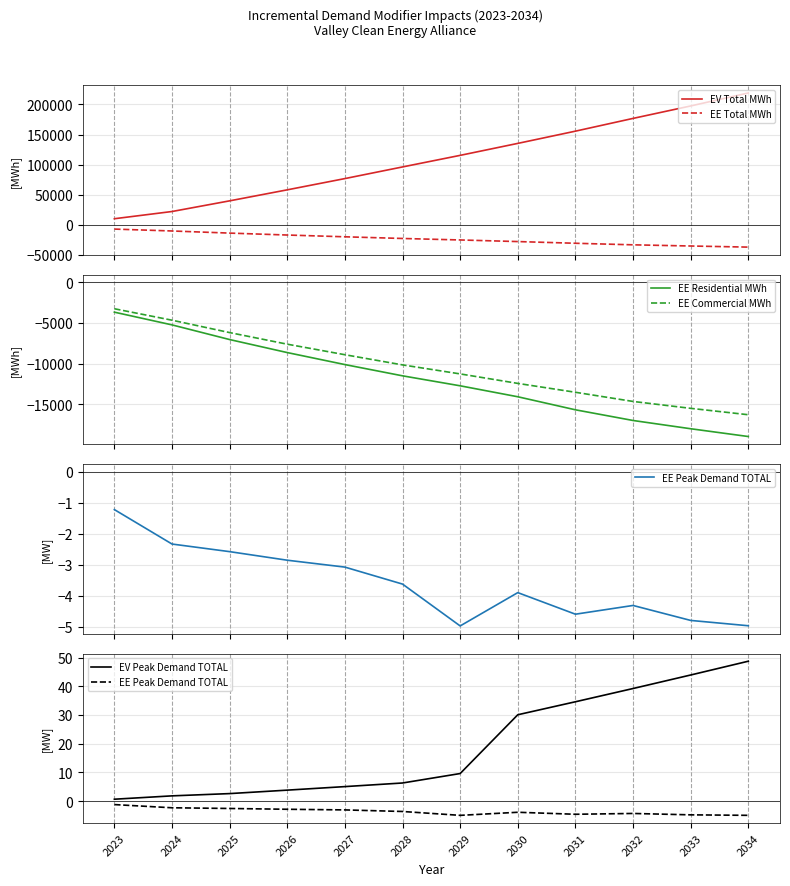

At how many categories does at least one series exceed 32395?

10